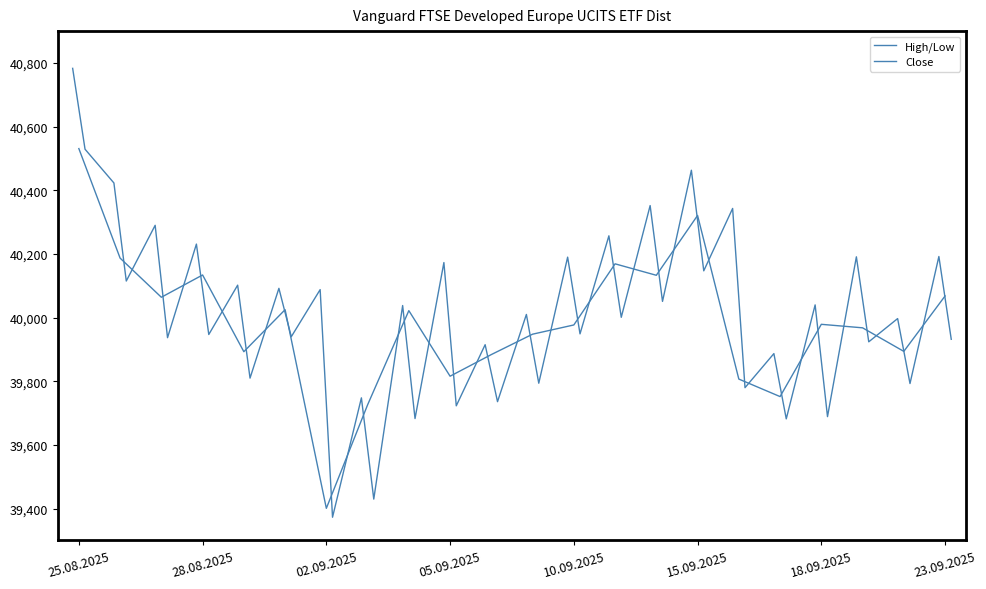

What position from the left is 29.08.2025?

5